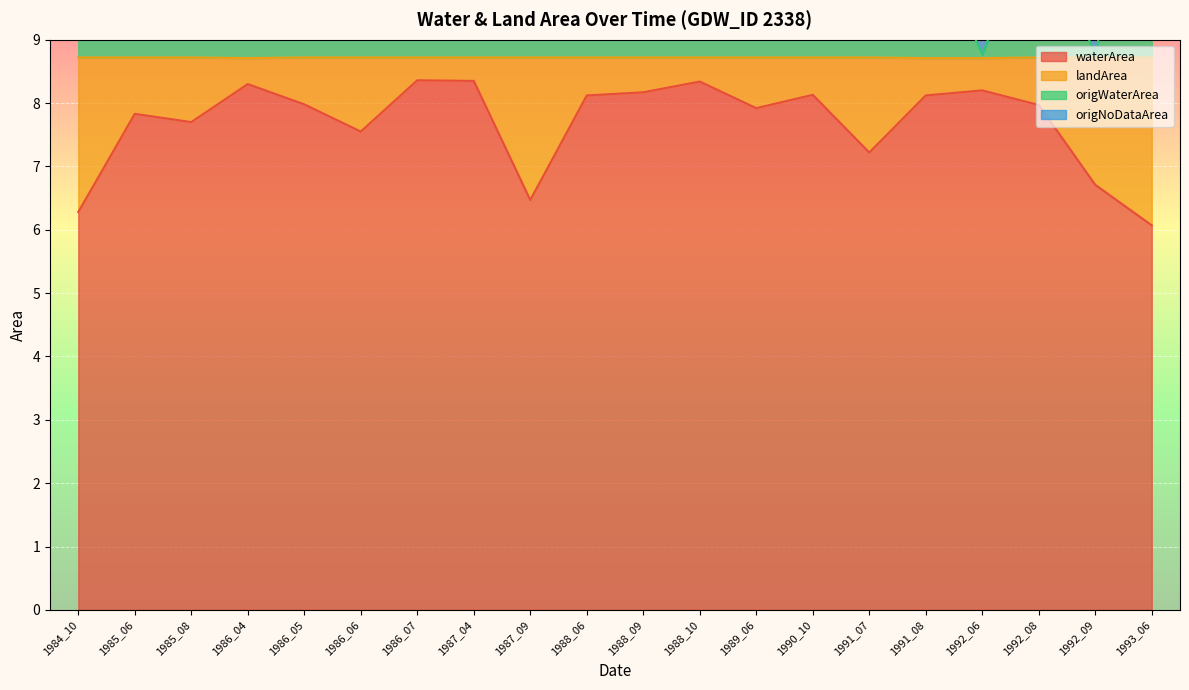

What is the lowest value of the waterArea series?

6.1